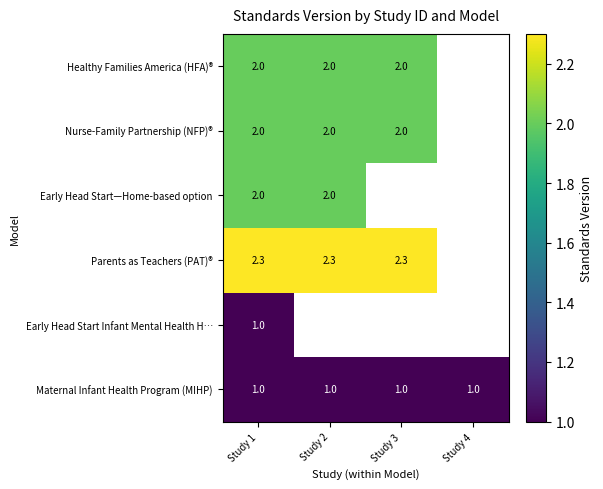

The Maternal Infant Health Program (MIHP) series shows 0.2 at Study 3. True or false?

False